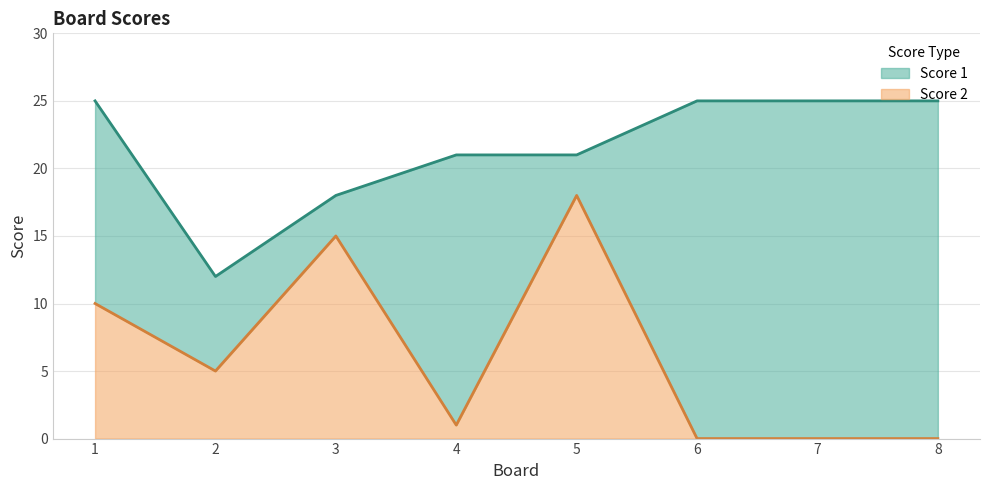

Reading right to left, extract all data points from this chart.

Score 1: 25	25	25	21	21	18	12	25
Score 2: 0	0	0	18	1	15	5	10